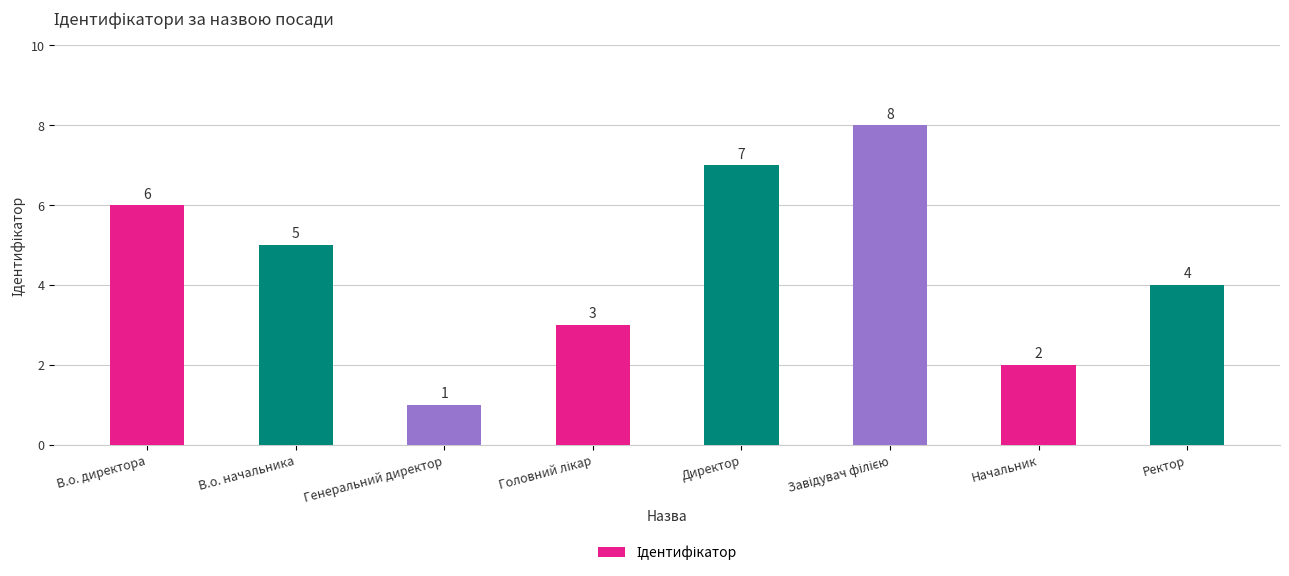

Reading left to right, list all the values displayed in this chart.

6	5	1	3	7	8	2	4